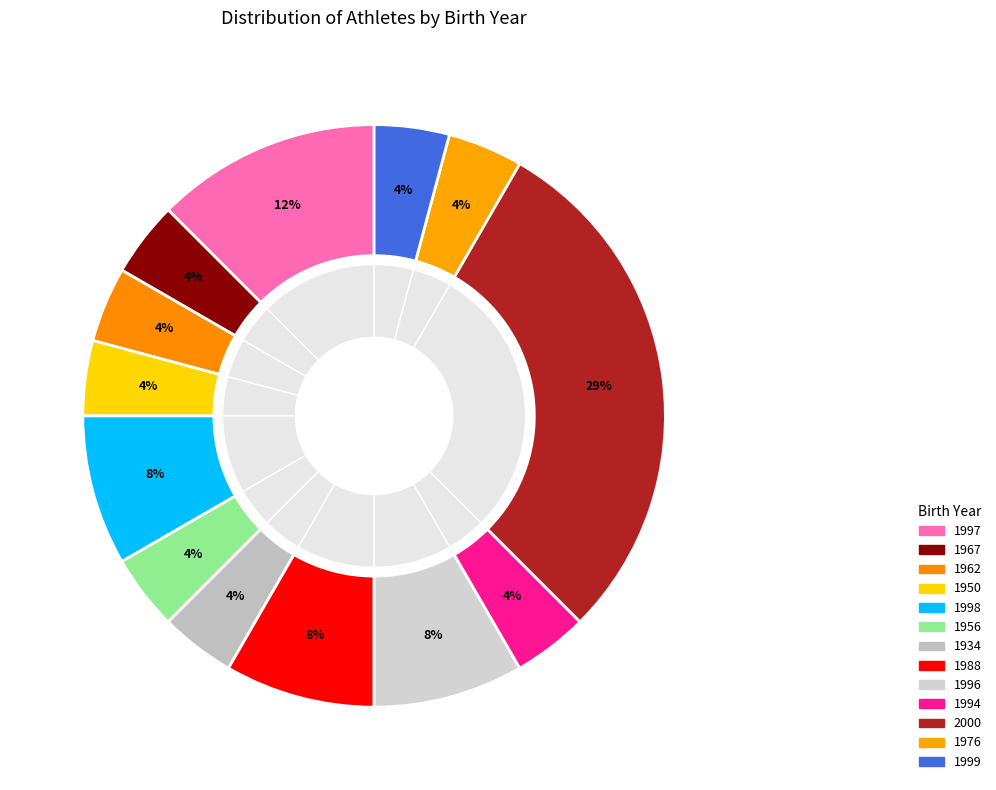

Is it true that 2000 is 29% of the pie?

True